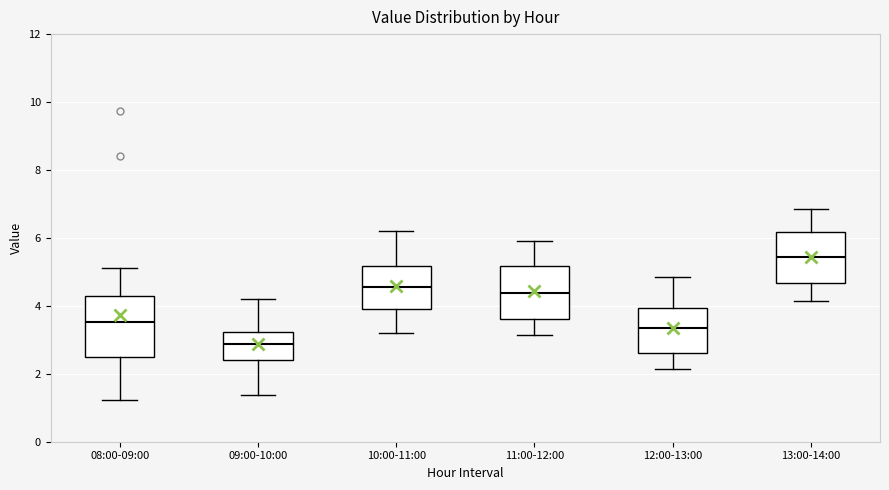

Reading left to right, transcribe this box plot: for each box, give where its median line is, the range the box spans, and where its two whiskers end, as read against the y-axis. The values are not printed on the chart, so give them approximately, as read against the axis.

08:00-09:00: median 3.6, box 2.6 to 4.2, whiskers 1.2 to 5.2
09:00-10:00: median 2.8, box 2.4 to 3.2, whiskers 1.4 to 4.2
10:00-11:00: median 4.6, box 4.0 to 5.2, whiskers 3.2 to 6.2
11:00-12:00: median 4.4, box 3.6 to 5.2, whiskers 3.2 to 6.0
12:00-13:00: median 3.4, box 2.6 to 4.0, whiskers 2.2 to 4.8
13:00-14:00: median 5.4, box 4.6 to 6.2, whiskers 4.2 to 6.8